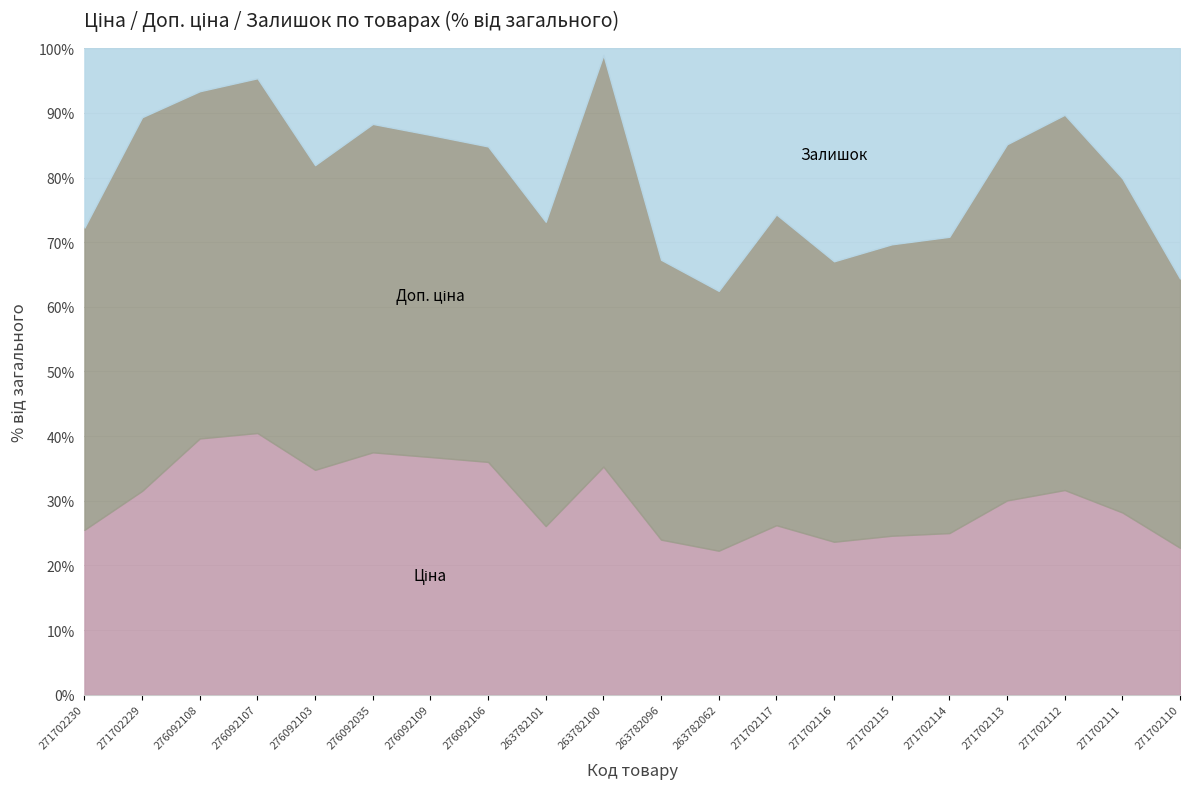

What is the total value across all series at 276092106?

100.0